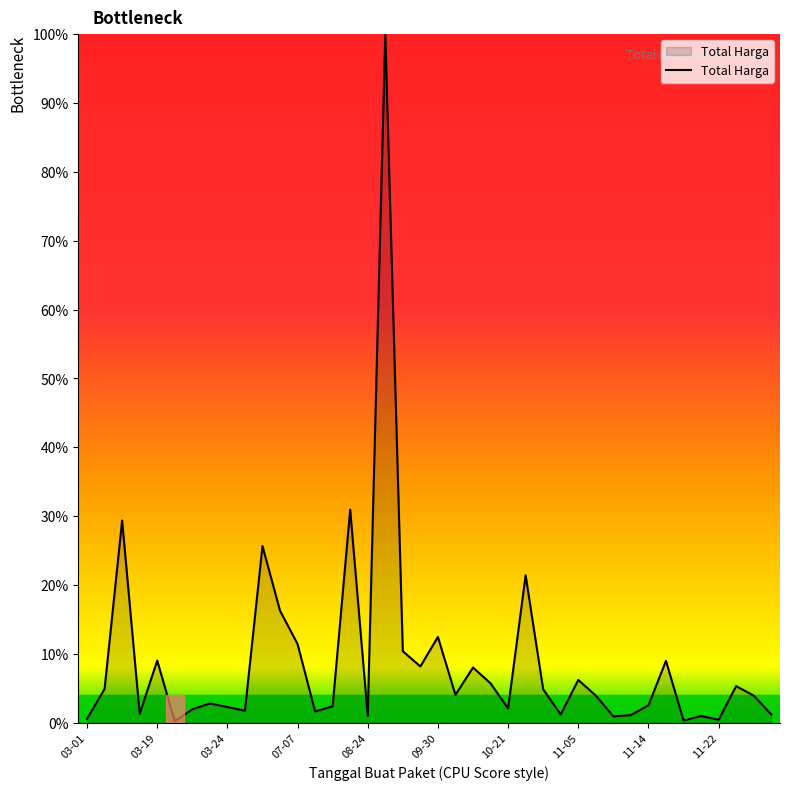

Is this an area chart (filled region under the line)?

Yes